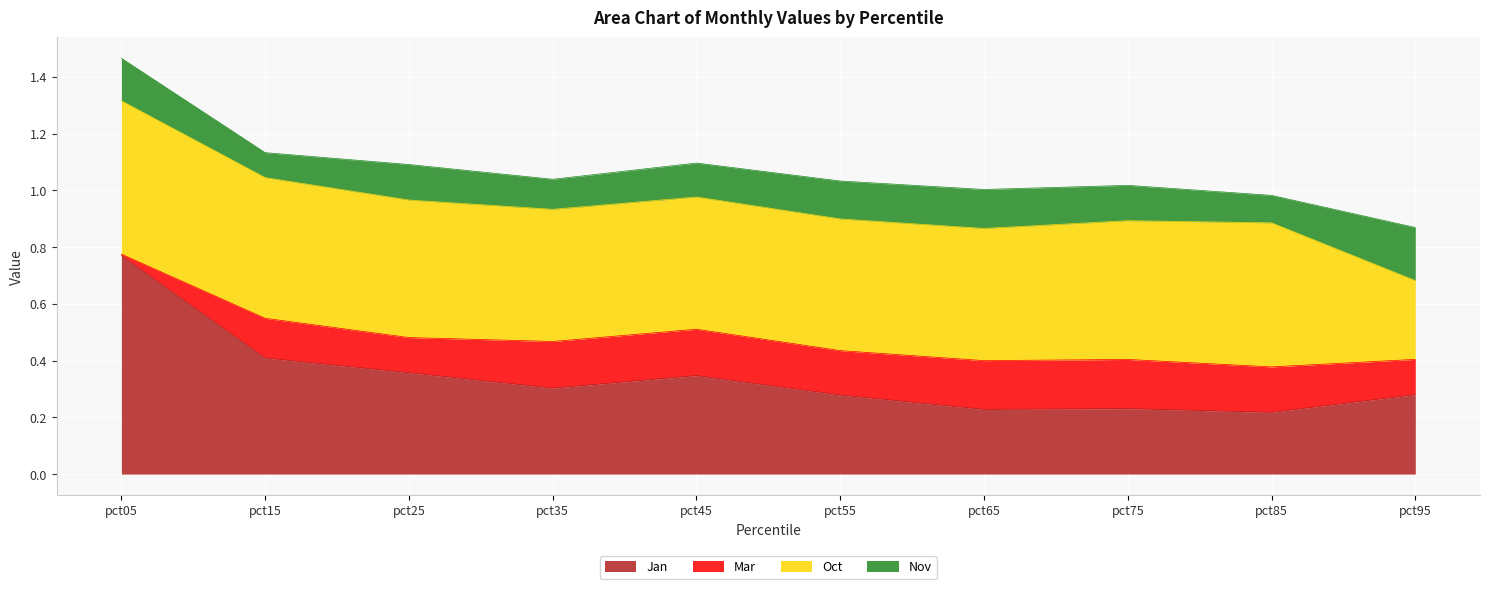

True or false: Oct and Jan cross at least once.

True